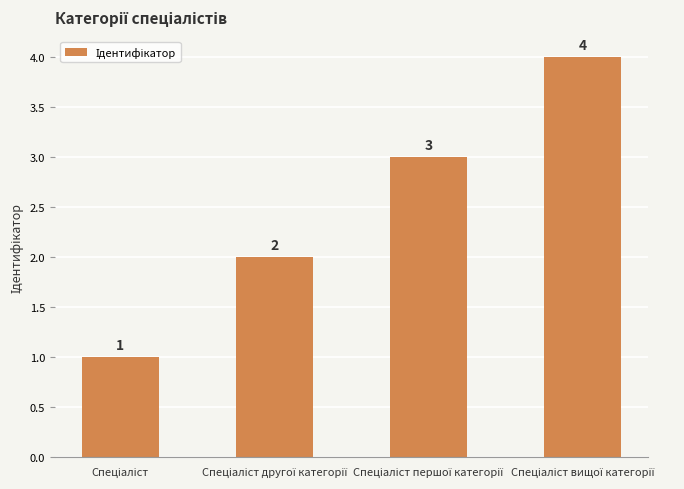

Count the values in the range 2 to 4.

3